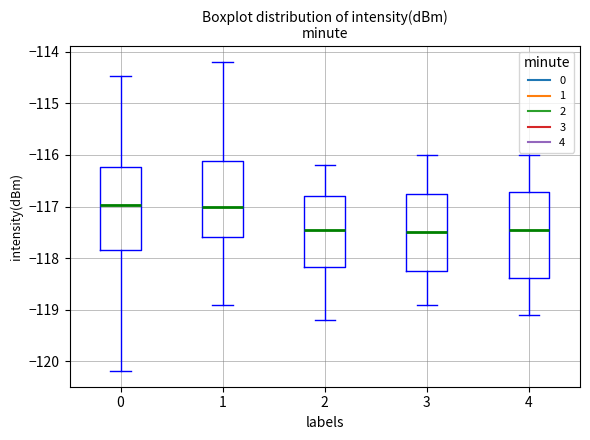

Reading left to right, read every box against the y-axis: the position of its median line, the range the box covers, and the ends of its whiskers. The values are not printed on the chart, so give them approximately, as read against the axis.

0: median -117.0, box -117.8 to -116.2, whiskers -120.2 to -114.5
1: median -117.0, box -117.6 to -116.1, whiskers -118.9 to -114.2
2: median -117.4, box -118.2 to -116.8, whiskers -119.2 to -116.2
3: median -117.5, box -118.2 to -116.7, whiskers -118.9 to -116.0
4: median -117.4, box -118.4 to -116.7, whiskers -119.1 to -116.0